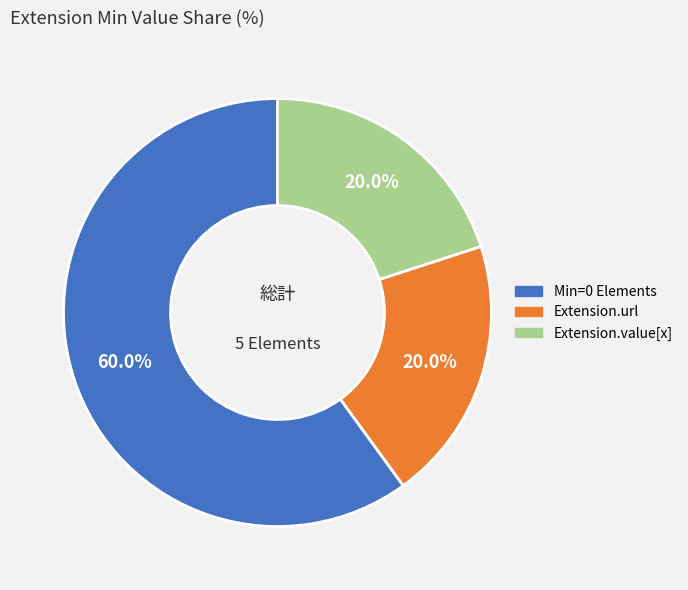

Does any single category account for the majority?

Yes